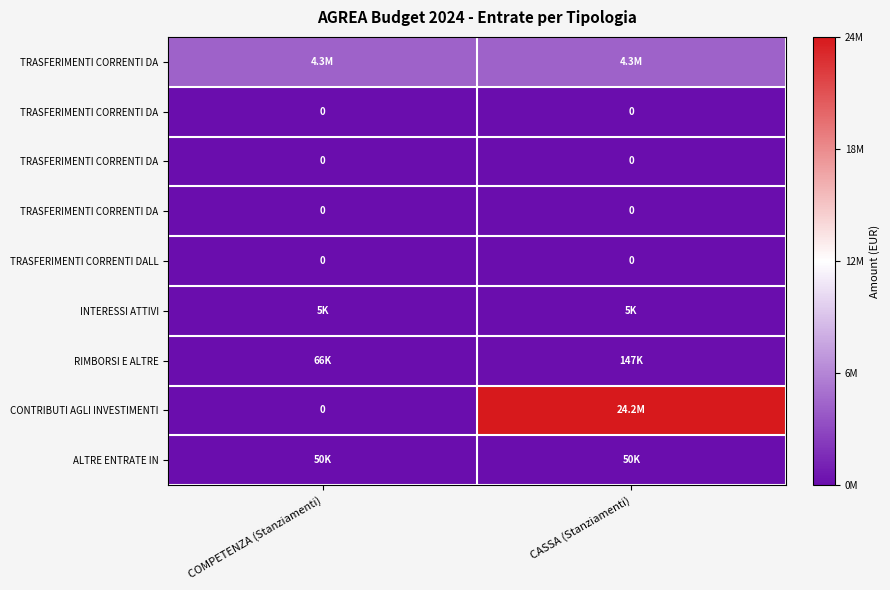

Count the number of categories in the chart.

2